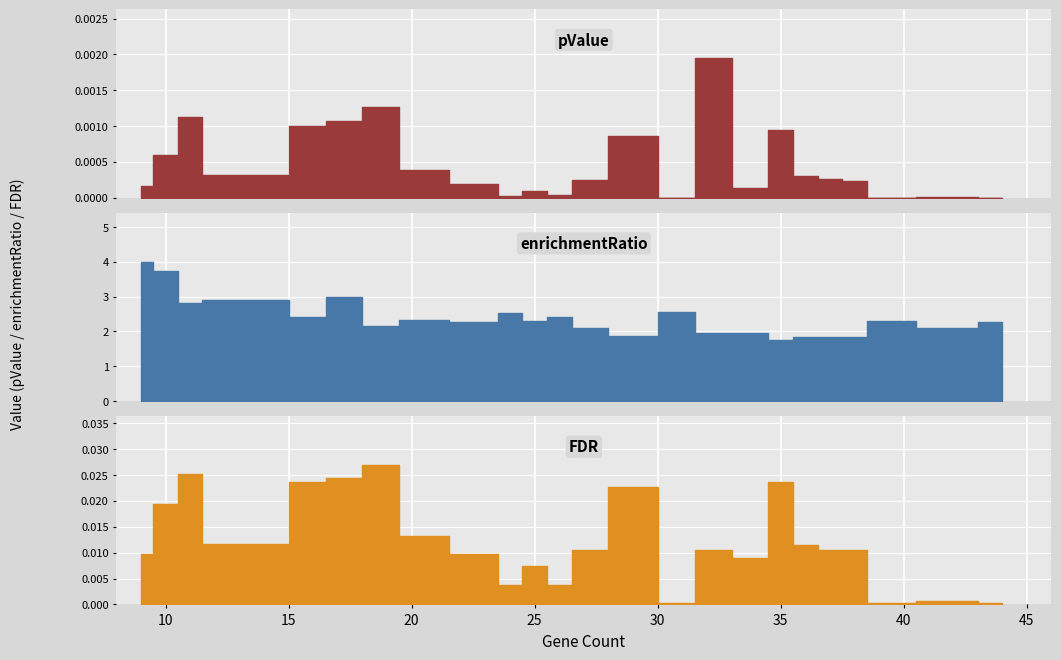

True or false: enrichmentRatio has more than 1 interior local peaks.

True